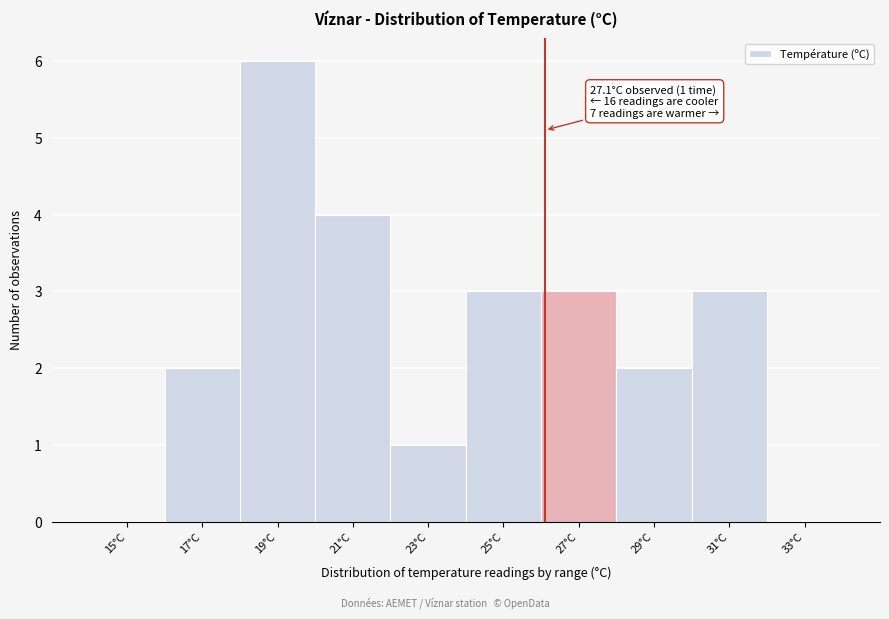

Reading left to right, extract all data points from this chart.

15°C=0	17°C=2	19°C=6	21°C=4	23°C=1	25°C=3	27°C=3	29°C=2	31°C=3	33°C=0